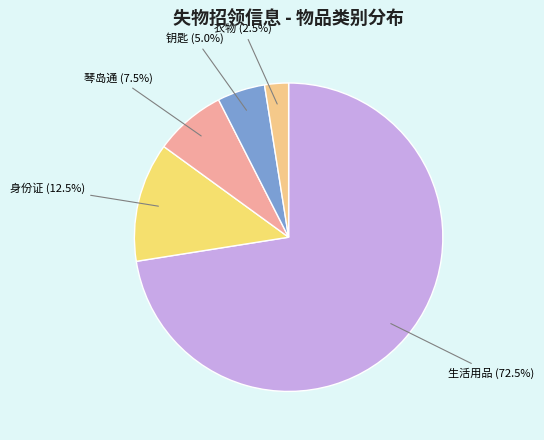

Do 衣物 and 琴岛通 together represent more than half of the pie?

No